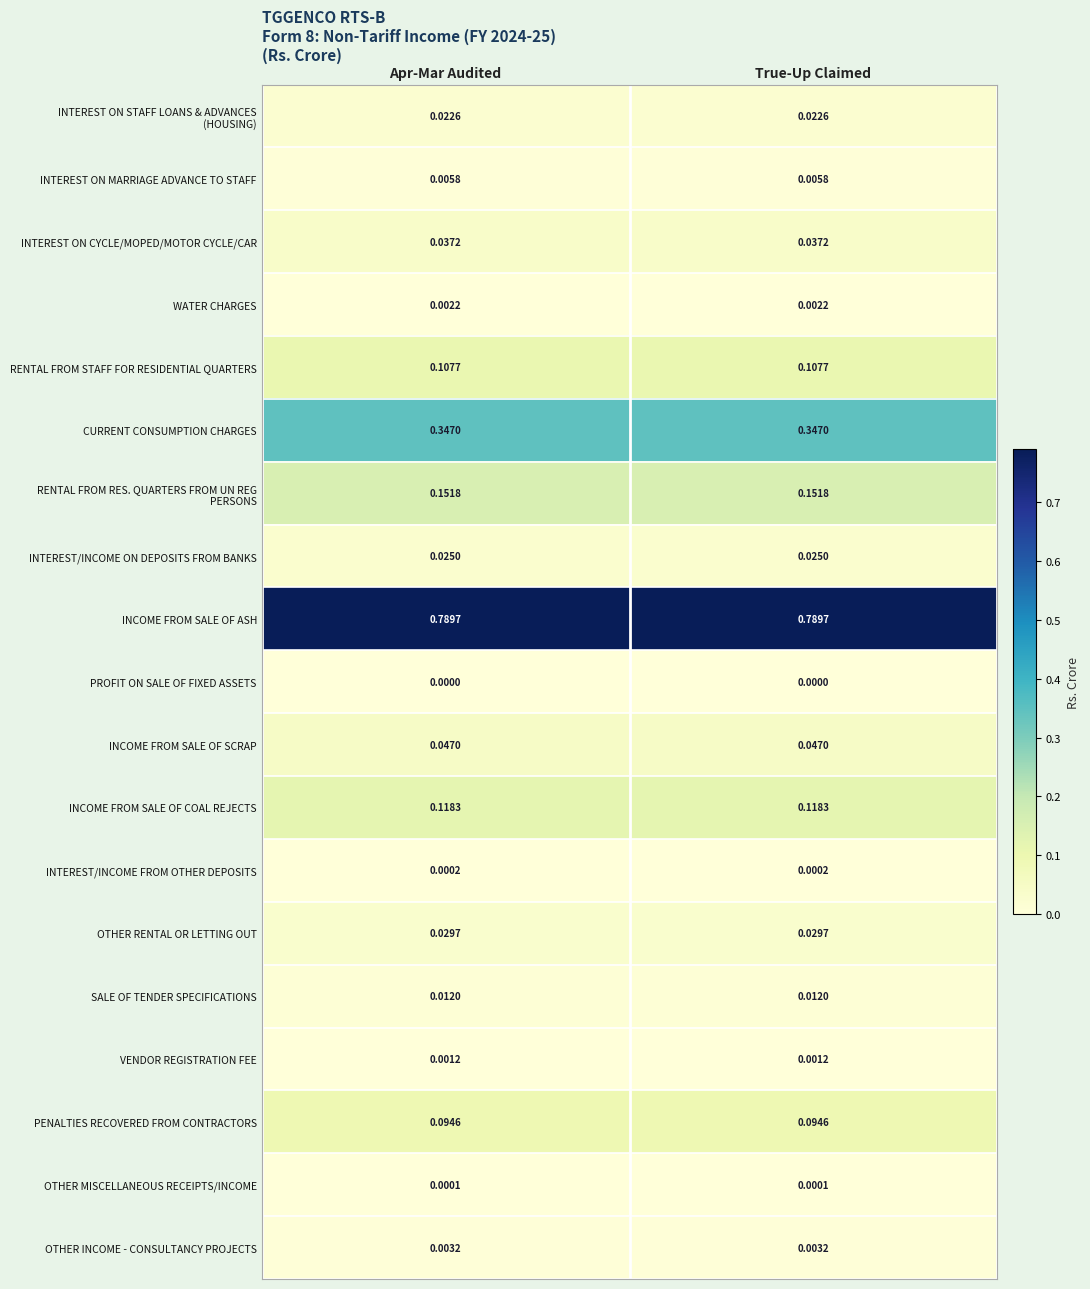

Is the value of INTEREST/INCOME FROM OTHER DEPOSITS at True-Up Claimed greater than the value of OTHER RENTAL OR LETTING OUT at Apr-Mar Audited?

No